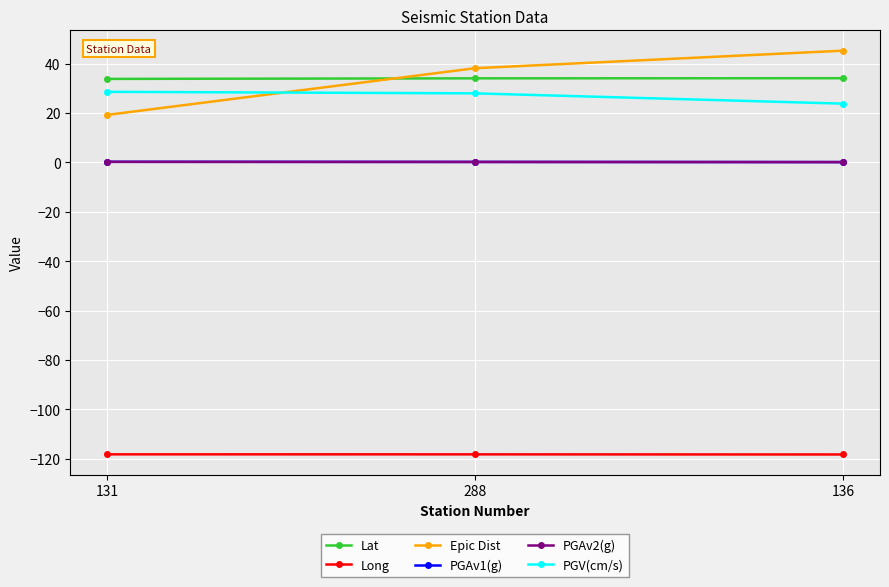

The Epic Dist series shows 18.3 at 288. True or false?

False